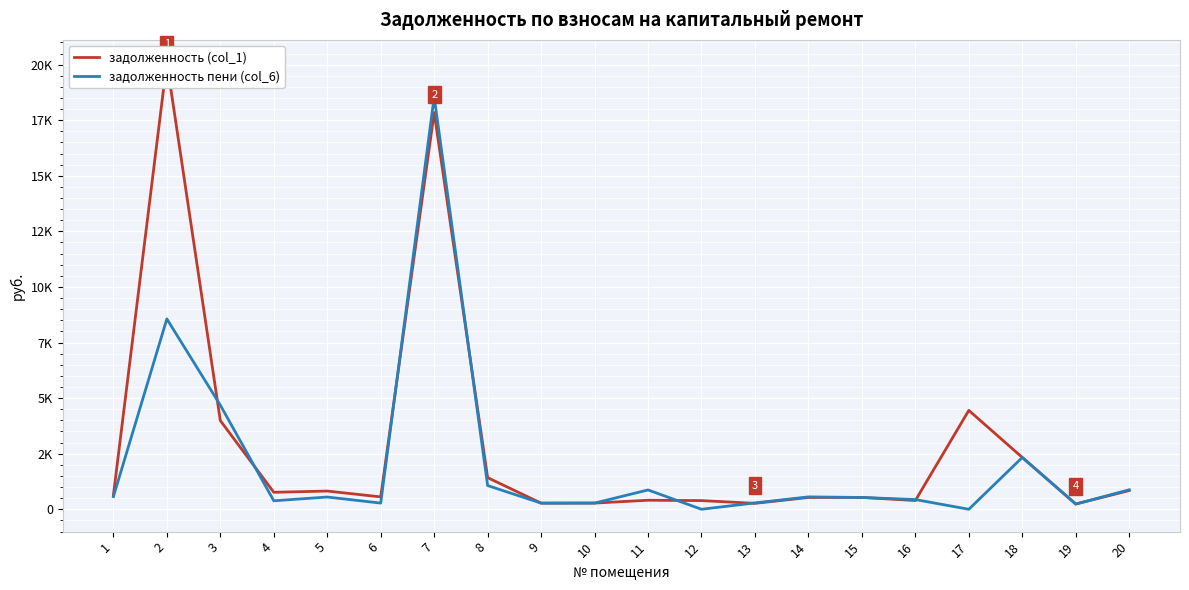

Reading left to right, extract all data points from this chart.

задолженность (col_1): 1=635.4	2=20107.0	3=3989.2	4=763.6	5=820.0	6=557.2	7=17844.1	8=1421.8	9=276.0	10=278.9	11=407.1	12=390.5	13=266.9	14=531.4	15=533.6	16=393.5	17=4448.0	18=2330.8	19=236.3	20=842.5
задолженность пени (col_6): 1=569.2	2=8562.8	3=4682.8	4=381.4	5=551.3	6=278.4	7=18552.1	8=1066.6	9=276.0	10=278.3	11=869.5	12=0.0	13=286.5	14=557.6	15=531.4	16=437.2	17=0.0	18=2330.7	19=235.2	20=876.3